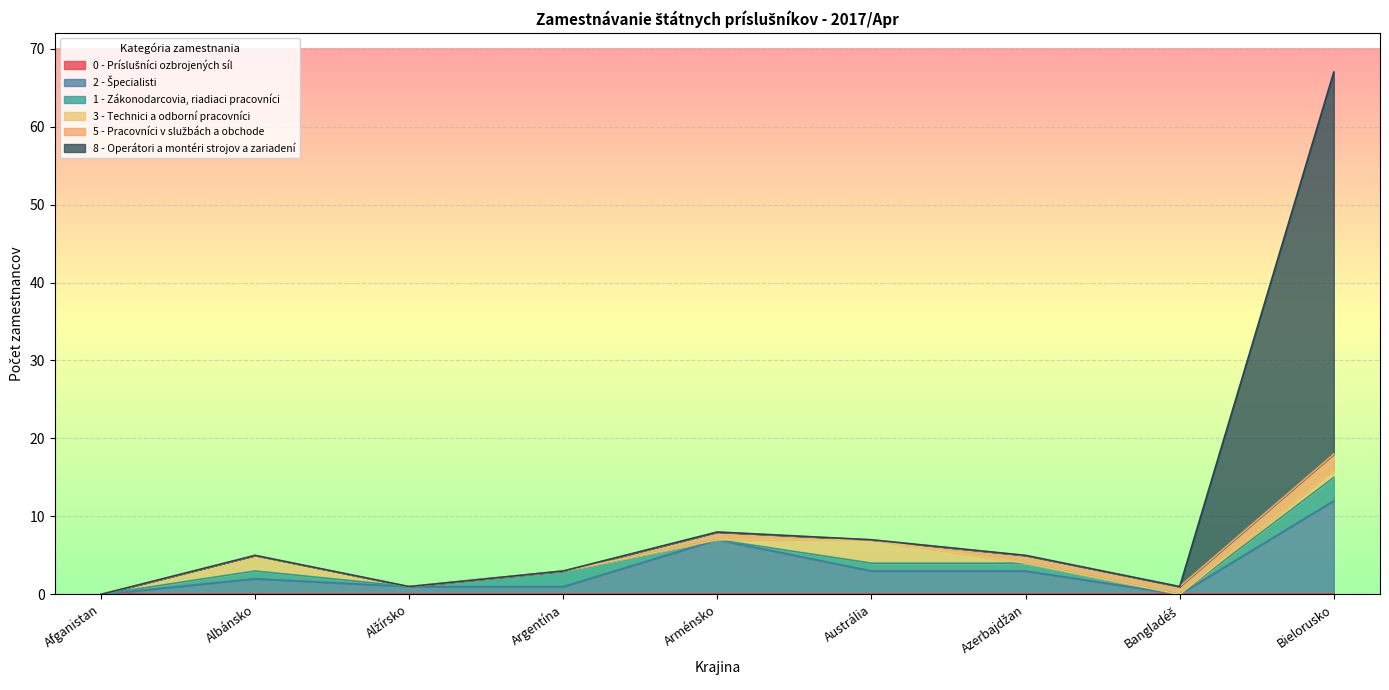

At which category is the sum across all series the highest?

Bielorusko